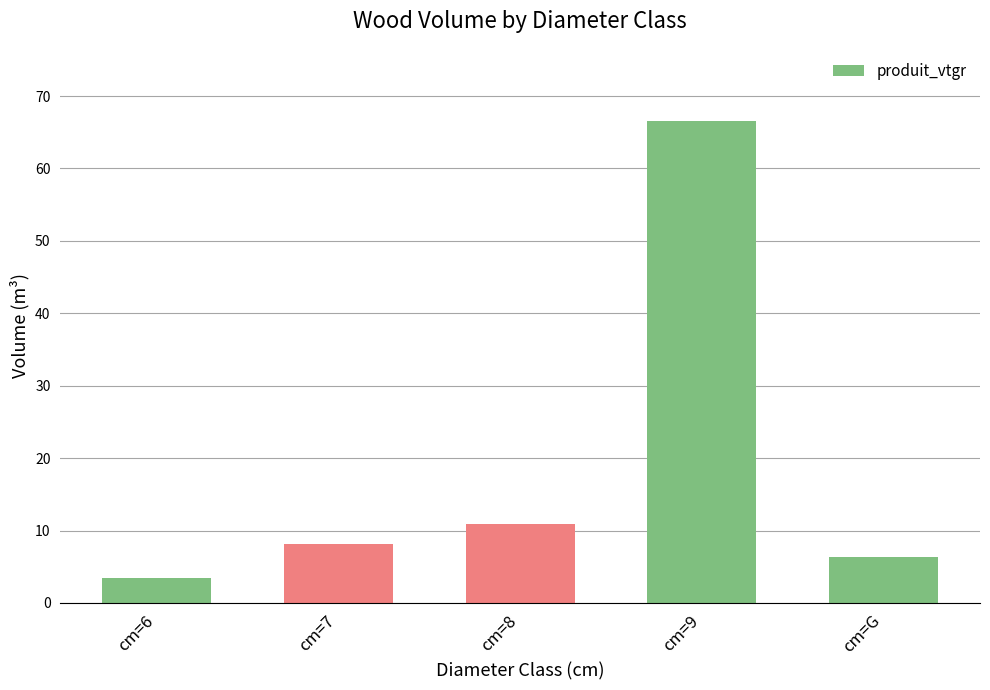

Does the chart contain stacked bars?

No